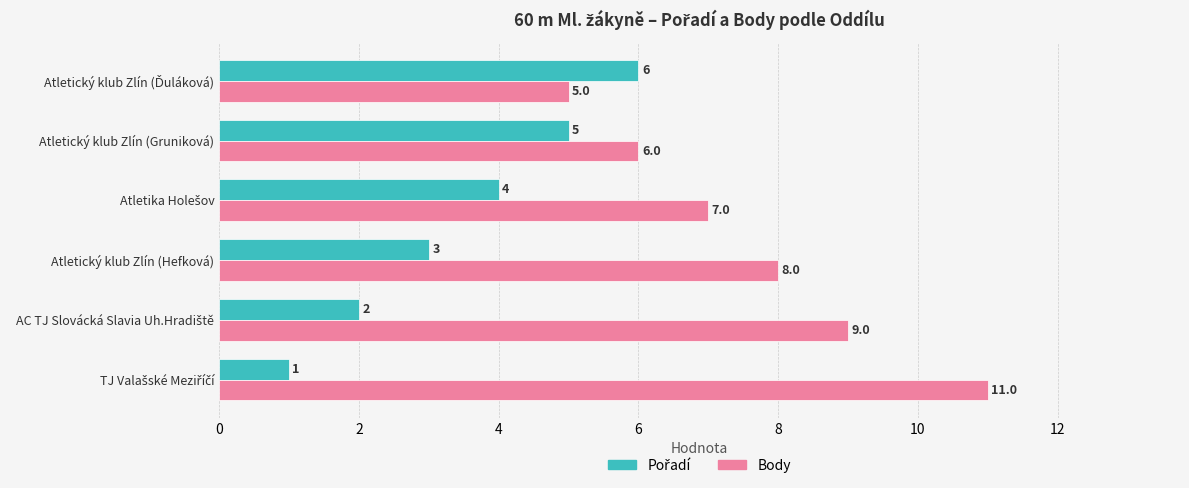

What is the greatest value displayed?

11